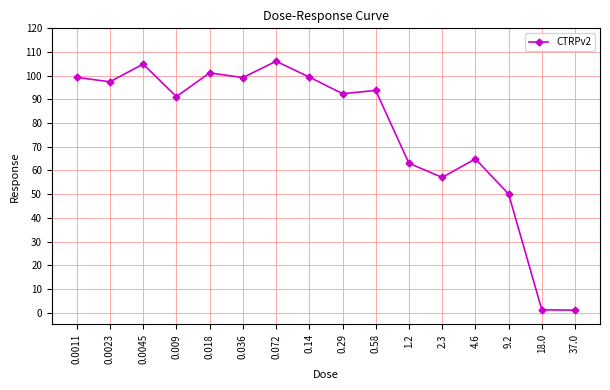

What is the label of the 7th point from the left?

0.072